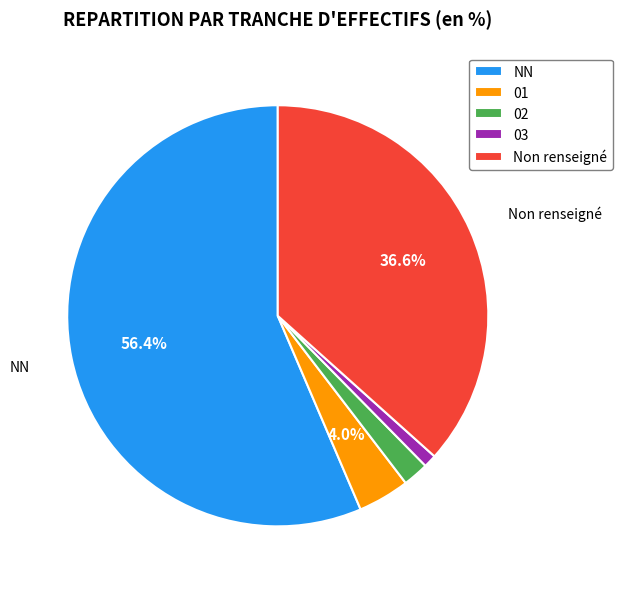

What is the largest slice in the pie chart?

NN